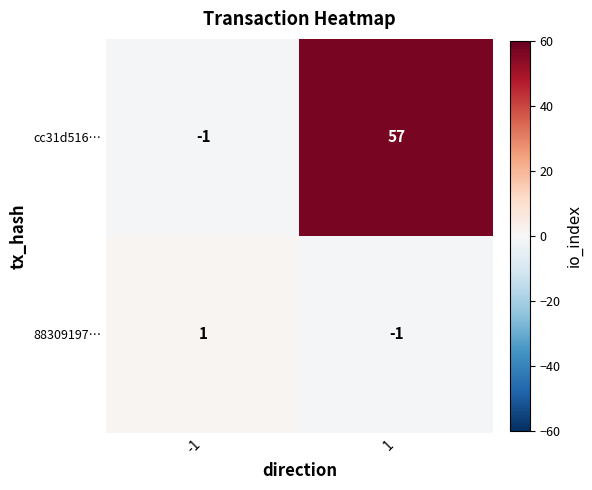

Between -1 and 1, which series saw the biggest shift?

cc31d516…